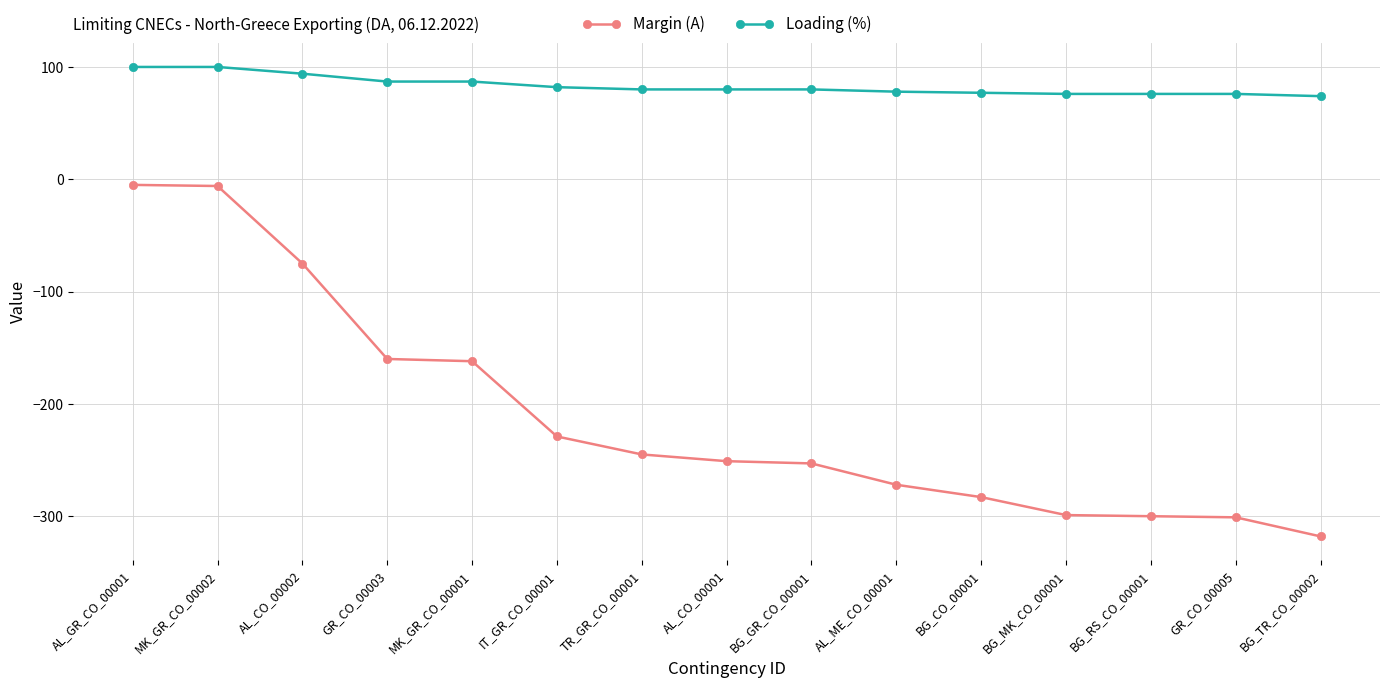

List the series in order of their peak value, lowest first.

Margin (A), Loading (%)